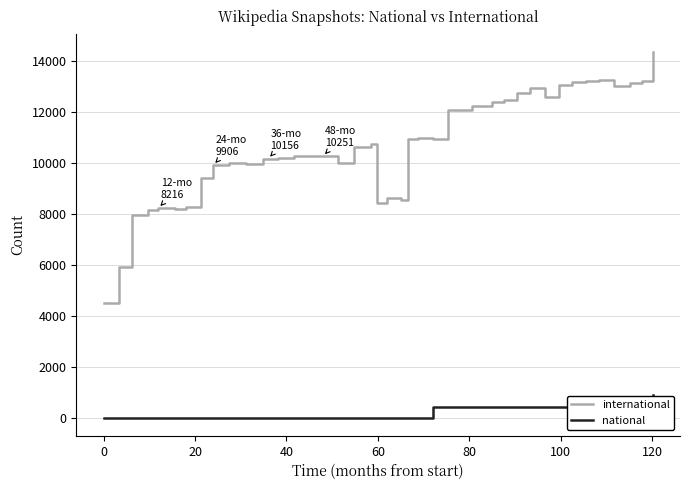

Does the chart display data point markers on the line(s)?

No